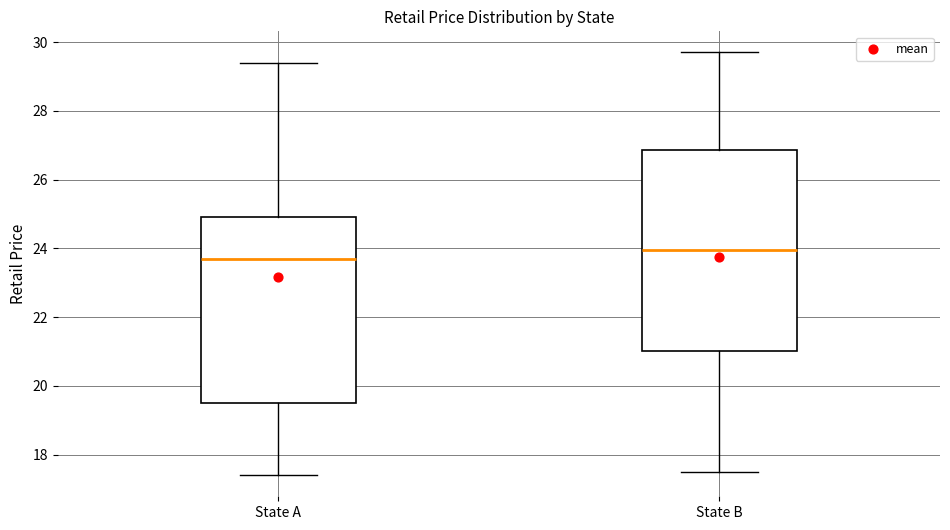

Which box is the tallest, from its lower edge to its upper edge?

State B